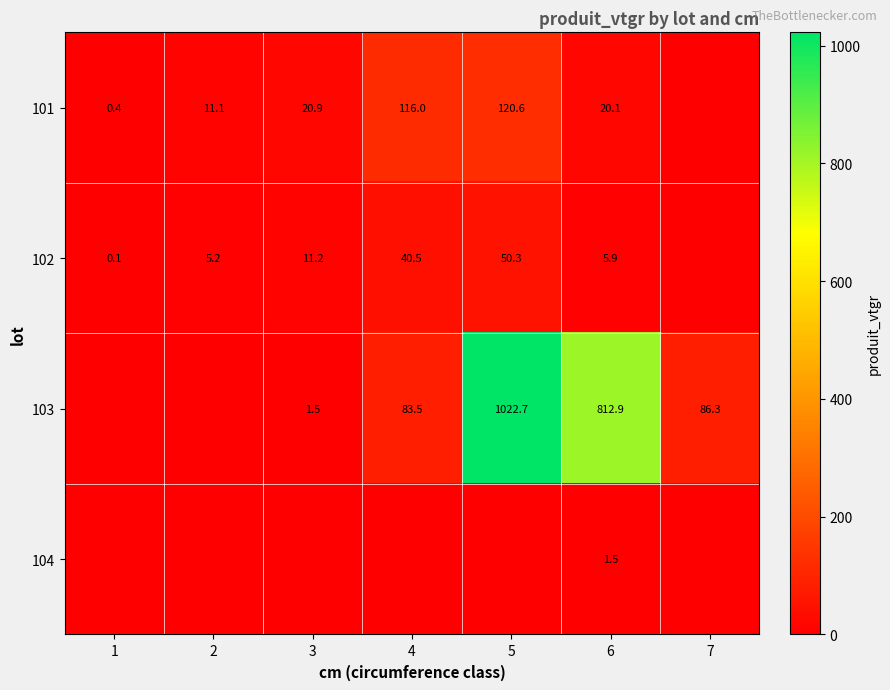

Rank the series at 6 from highest to lowest value.

103, 101, 102, 104